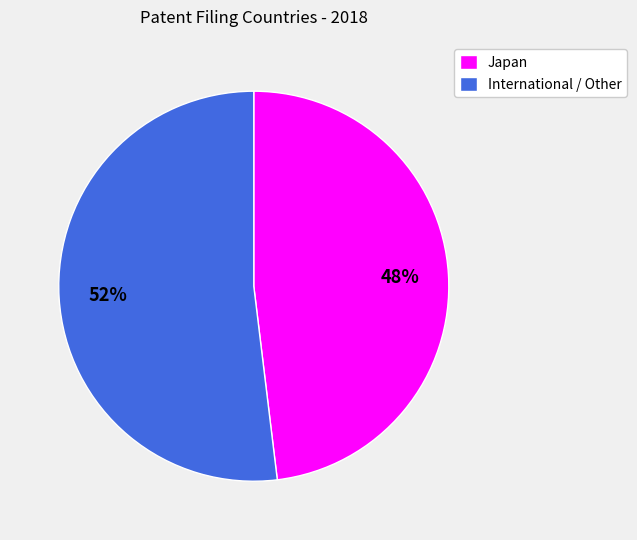

Is there any slice that represents more than half of the pie?

Yes